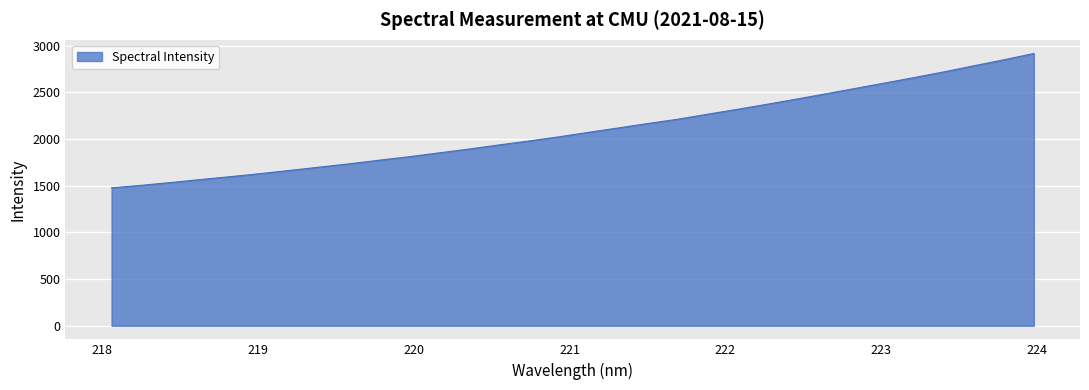

How many lines are shown in the chart?

1